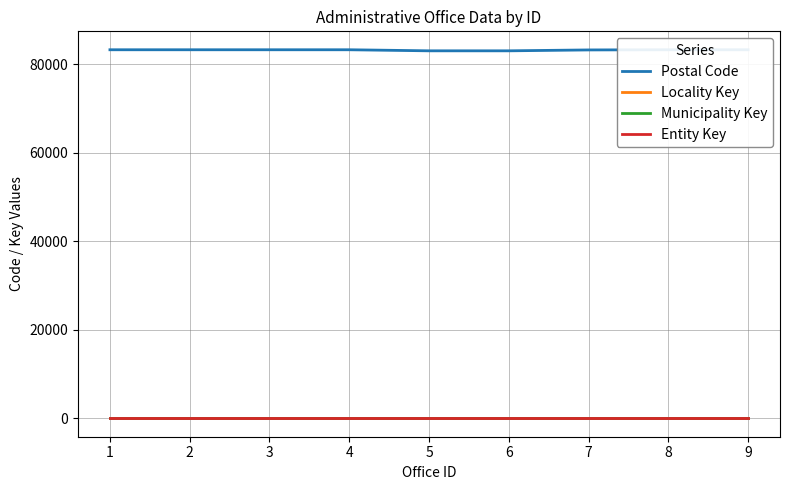

What is the highest value of the Postal Code series?

83240